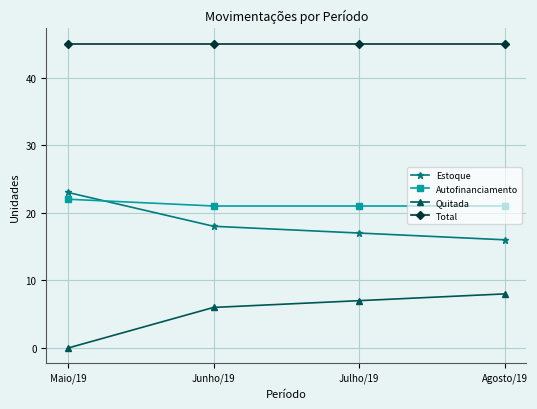

True or false: Estoque and Quitada cross at least once.

False